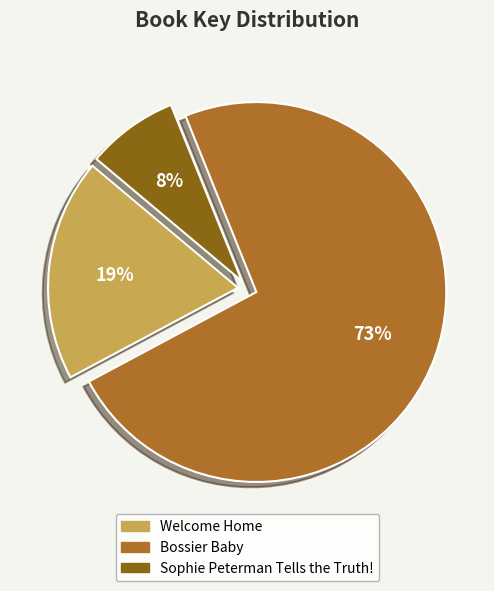

Which has a higher value, Sophie Peterman Tells the Truth! or Welcome Home?

Welcome Home